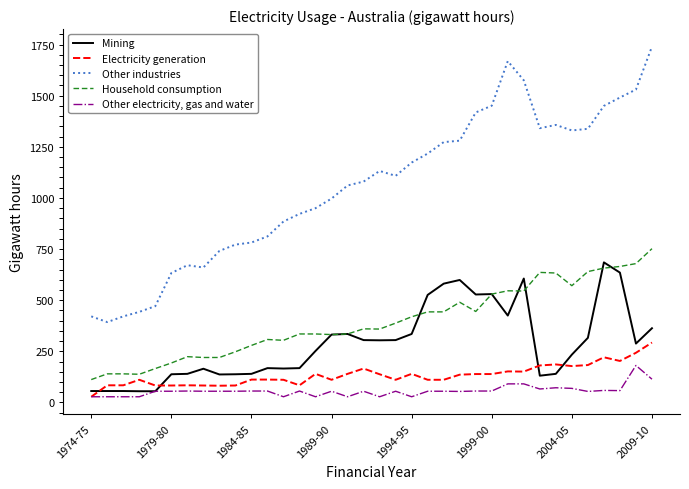

List the series in order of their peak value, highest first.

Other industries, Household consumption, Mining, Electricity generation, Other electricity, gas and water